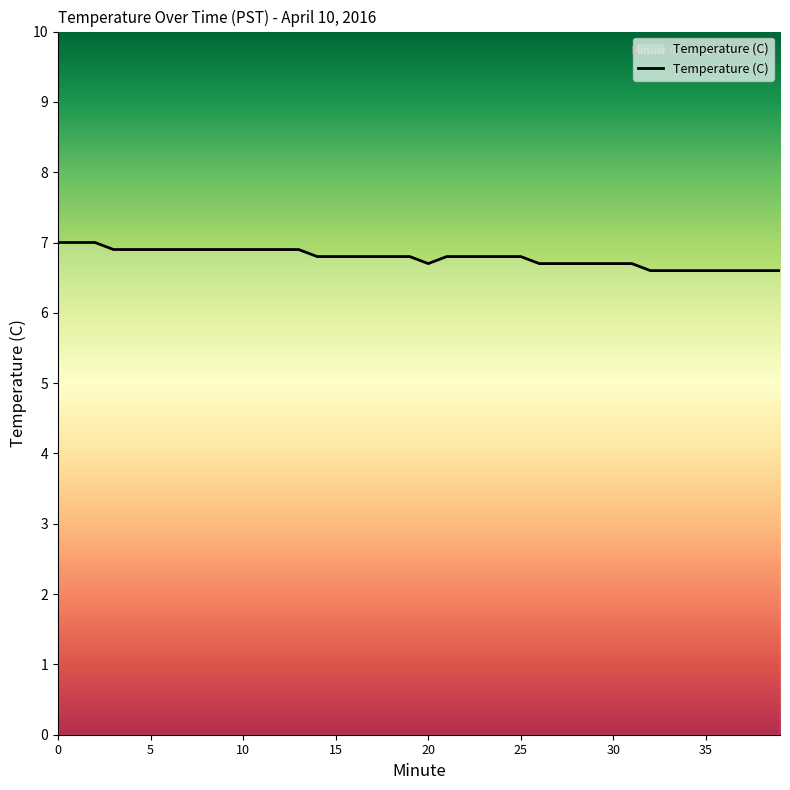

What is the maximum value shown in the chart?

7.0